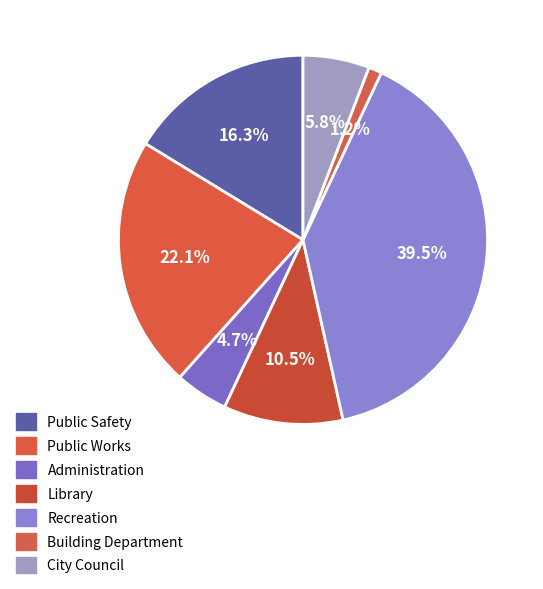

Rank the categories by value from highest to lowest.

Recreation, Public Works, Public Safety, Library, City Council, Administration, Building Department